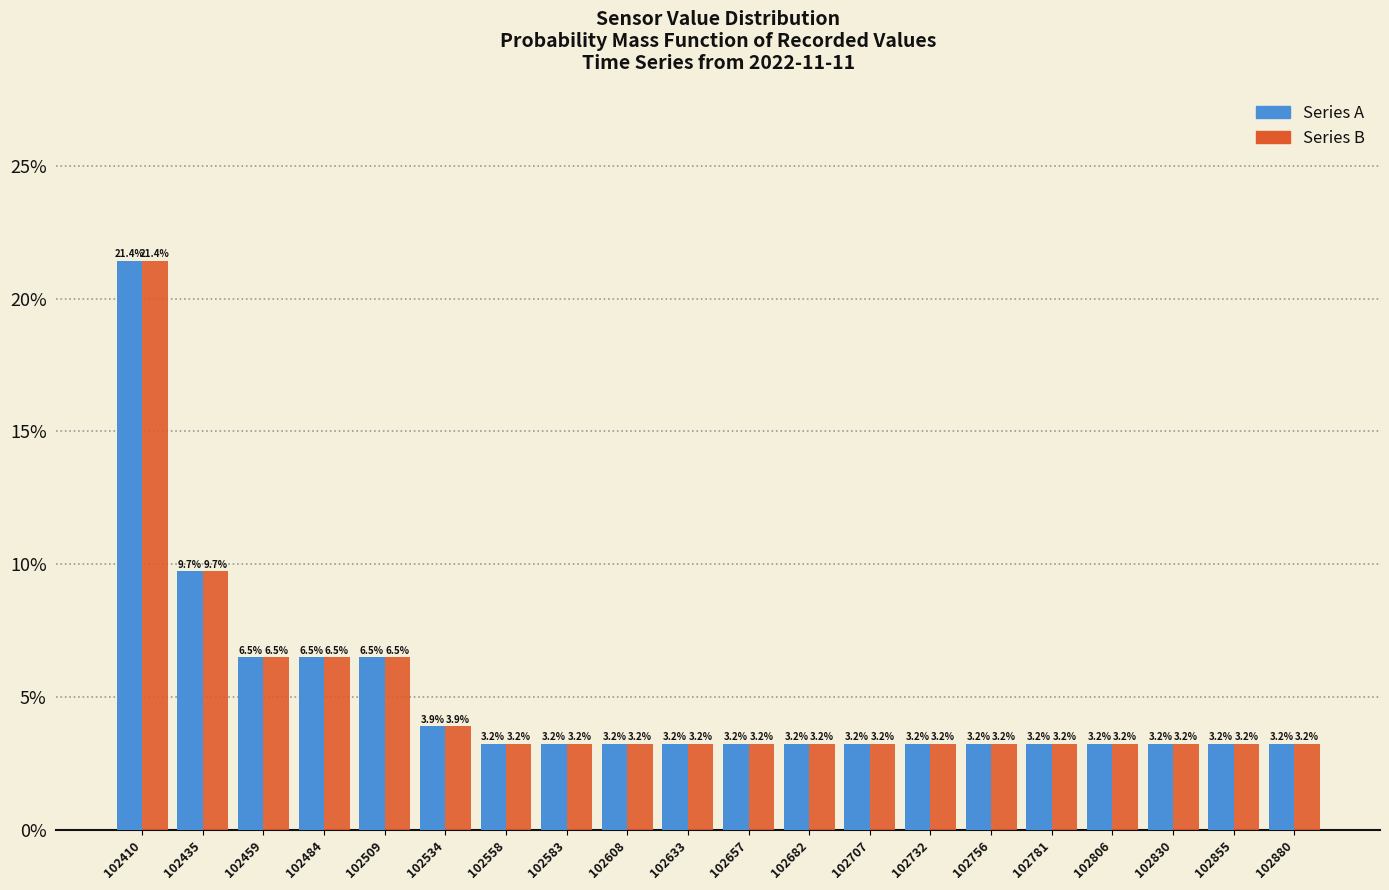

In the Series A series, which range on the x-axis has the tallest bar?

102400 to 102420